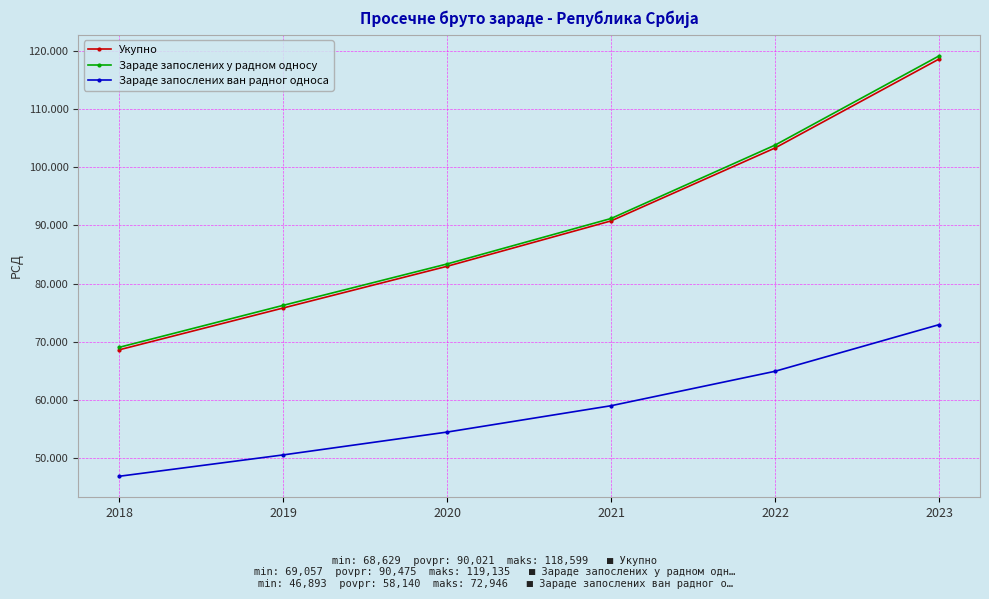

What are all the series names shown in the legend?

Укупно, Зараде запослених у радном односу, Зараде запослених ван радног односа